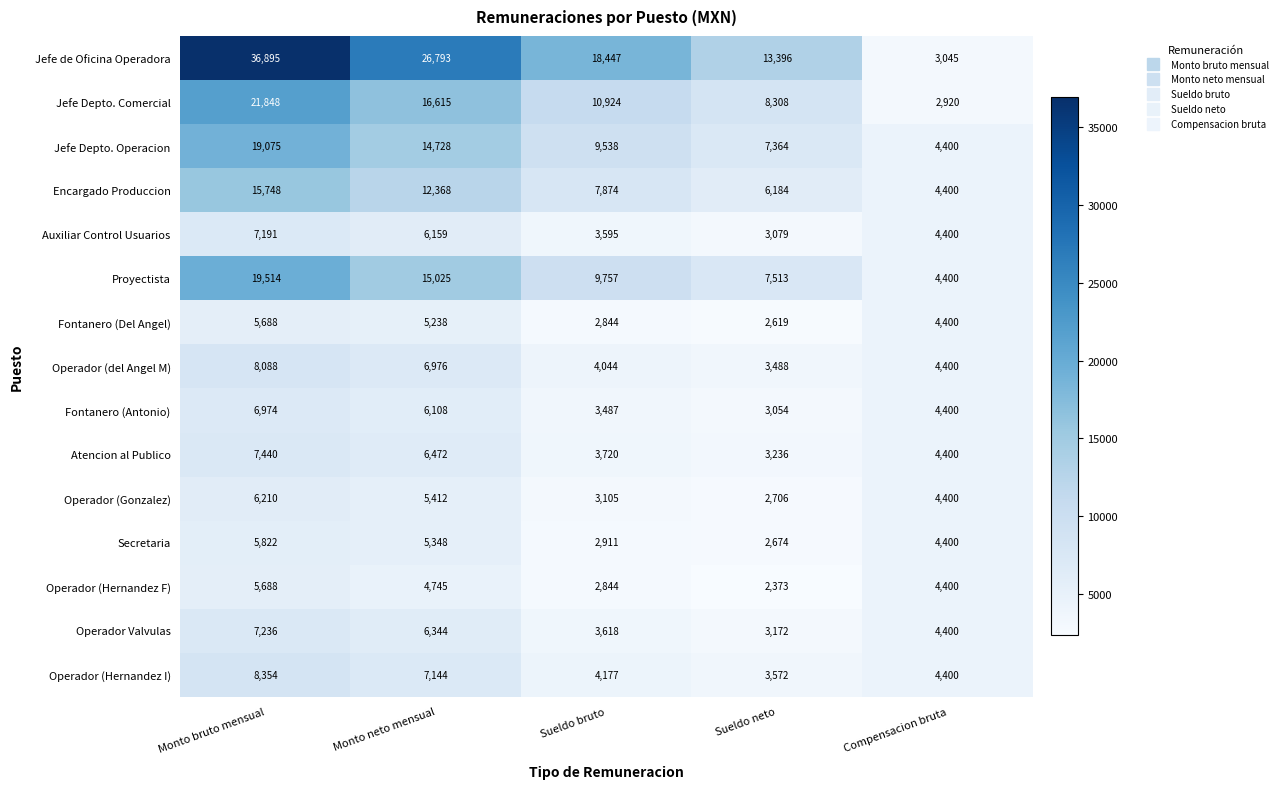

The value of Jefe Depto. Operacion at Compensacion bruta is 4400. True or false?

True